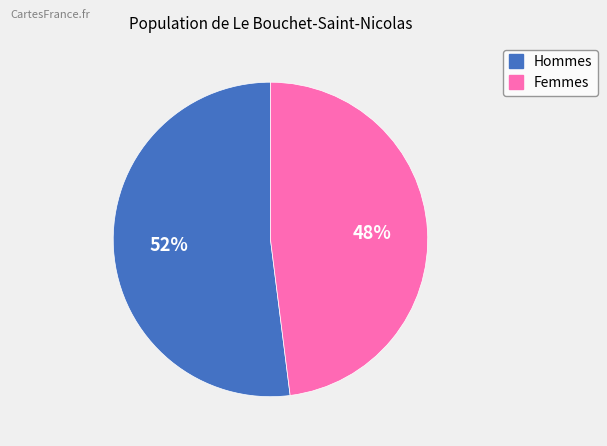

To the nearest percent, what is the difference between the largest and smallest slice percentages?

4%